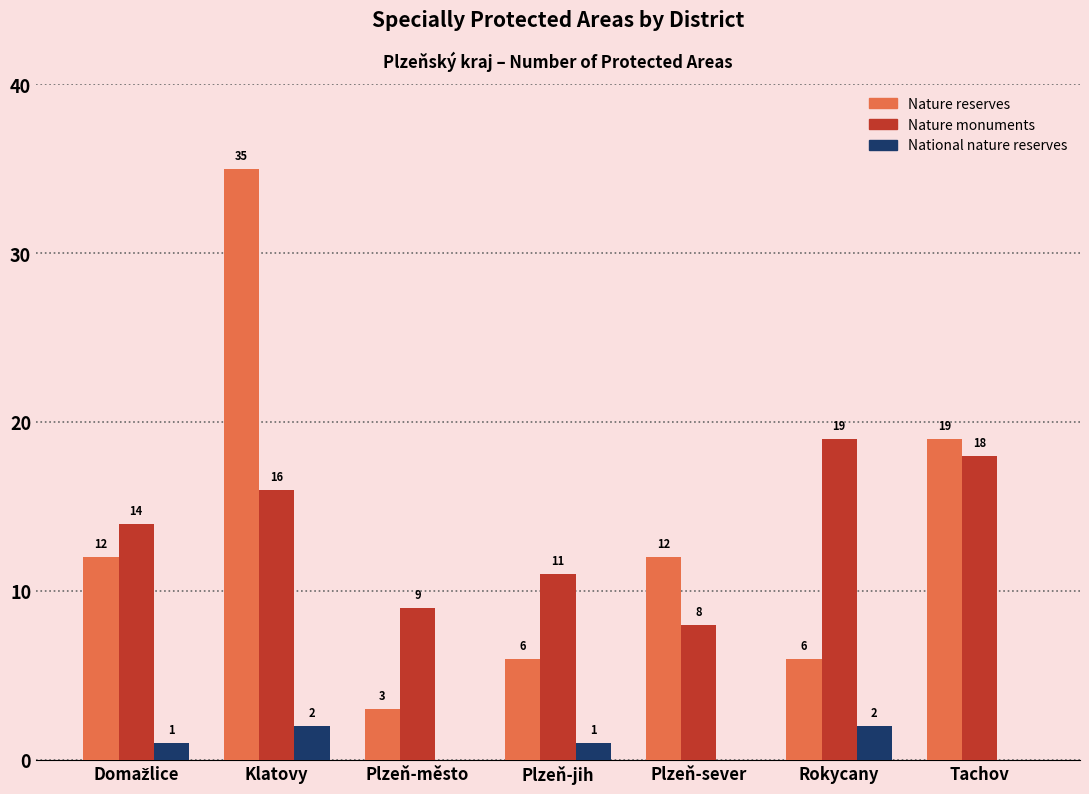

Which series has the largest total across all categories?

Nature monuments